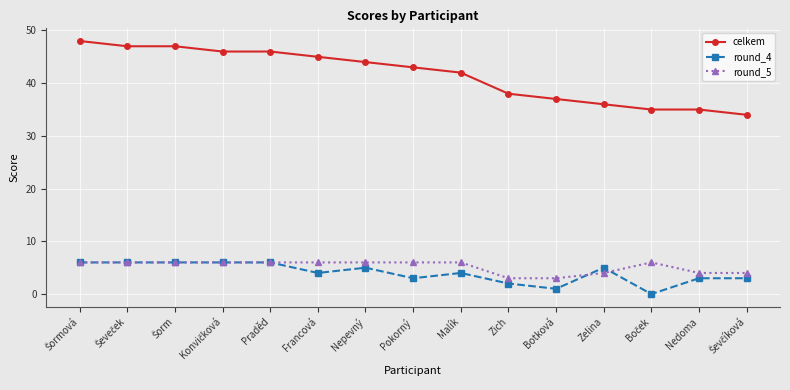

Which series has the widest spread of values?

celkem